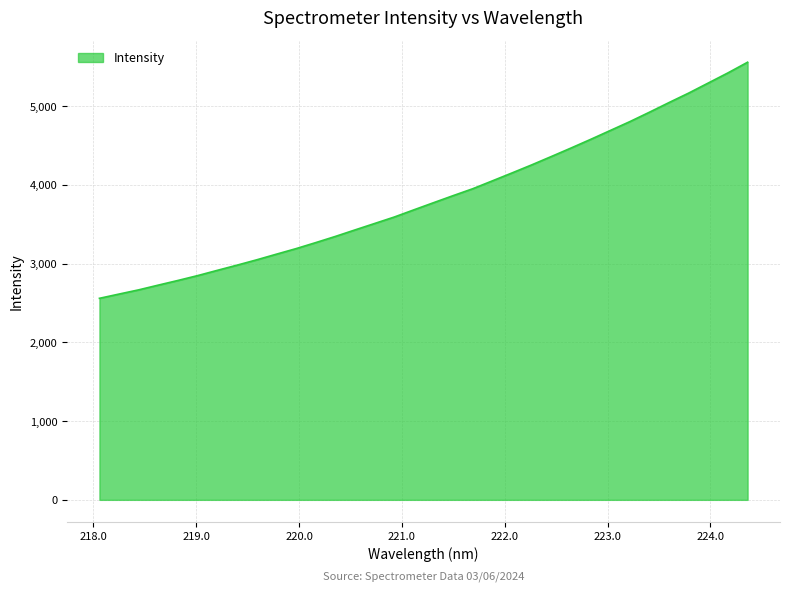

What is the difference between the maximum and minimum values?

3000.5